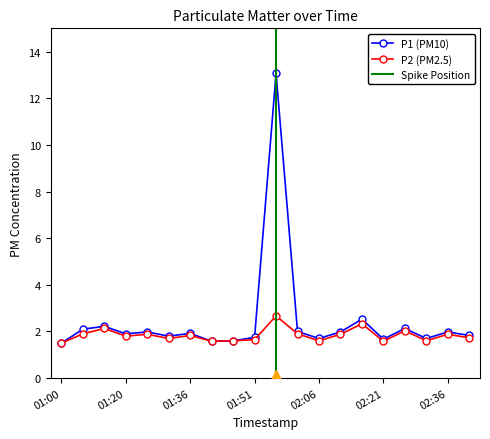

What is the difference between the maximum and minimum values in the P1 series?

11.6